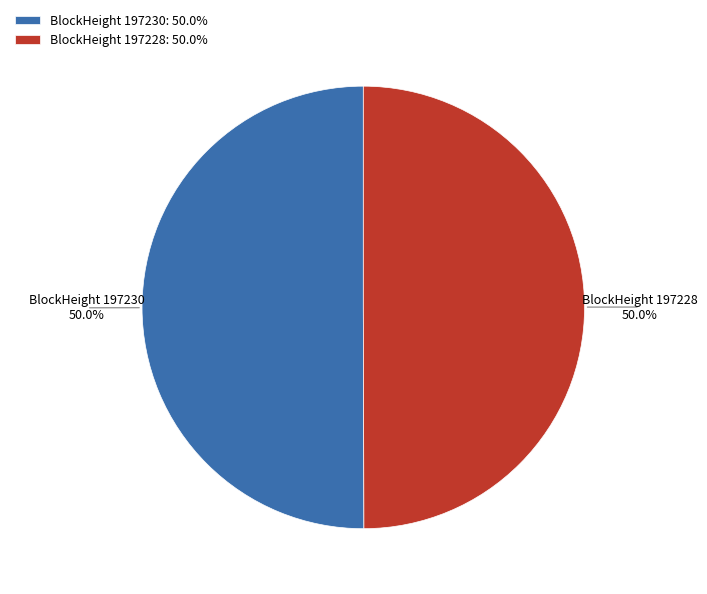

Approximately how many times larger is the value at BlockHeight 197230: 50.0% compared to BlockHeight 197228: 50.0%?

1.0